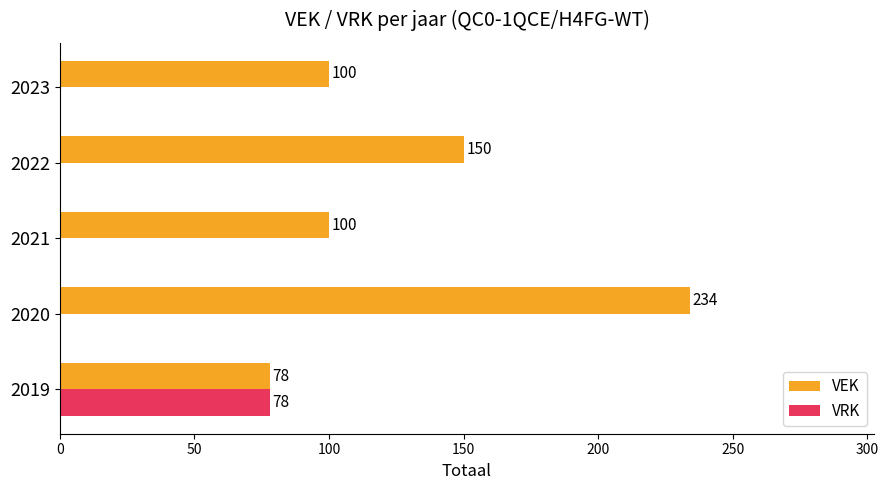

What are all the series names shown in the legend?

VEK, VRK